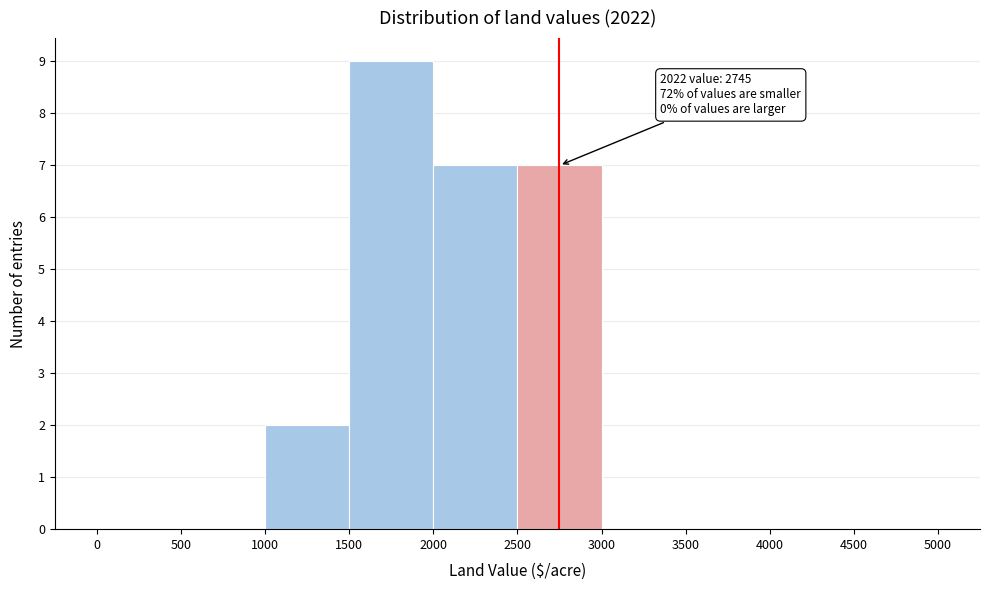

Which range on the x-axis has the tallest bar?

1500 to 2000